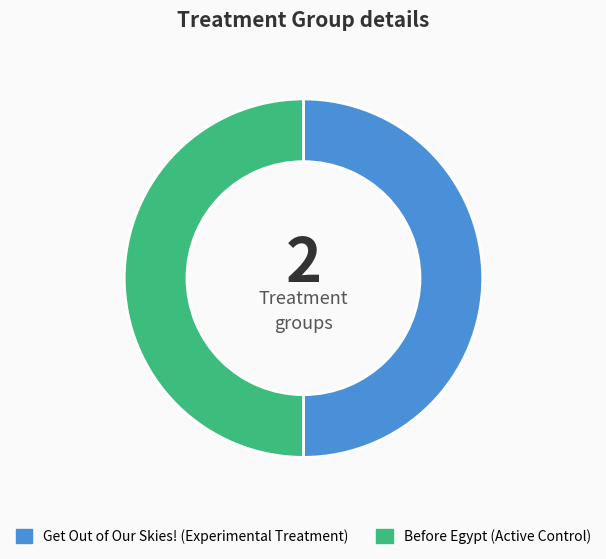

Do Before Egypt and Get Out of Our Skies! together represent more than half of the pie?

Yes